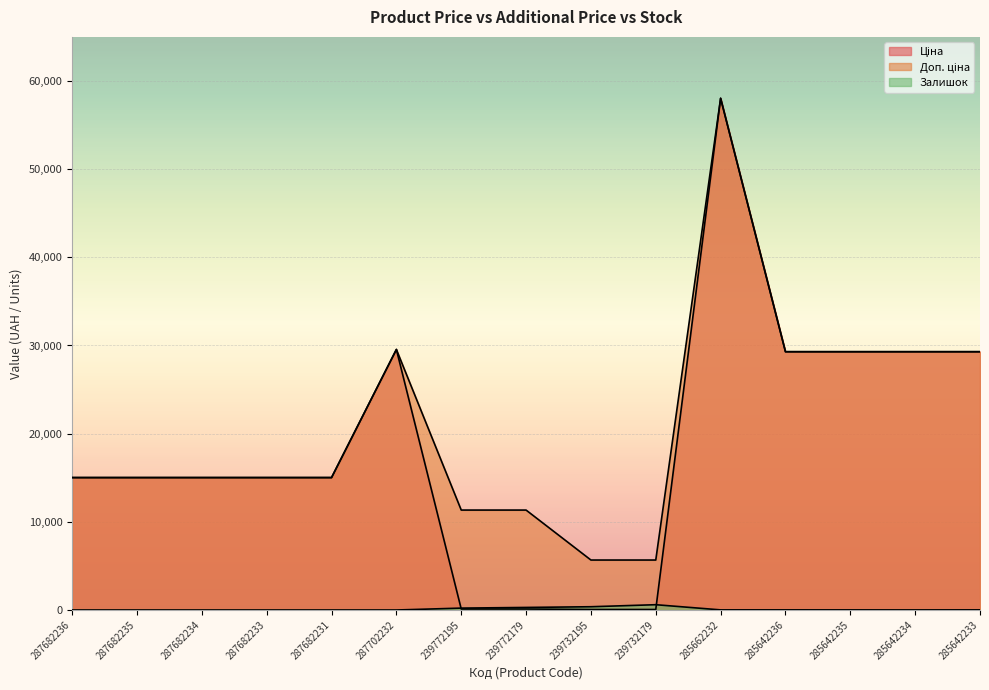

Between 239772179 and 285642236, which is larger?

285642236